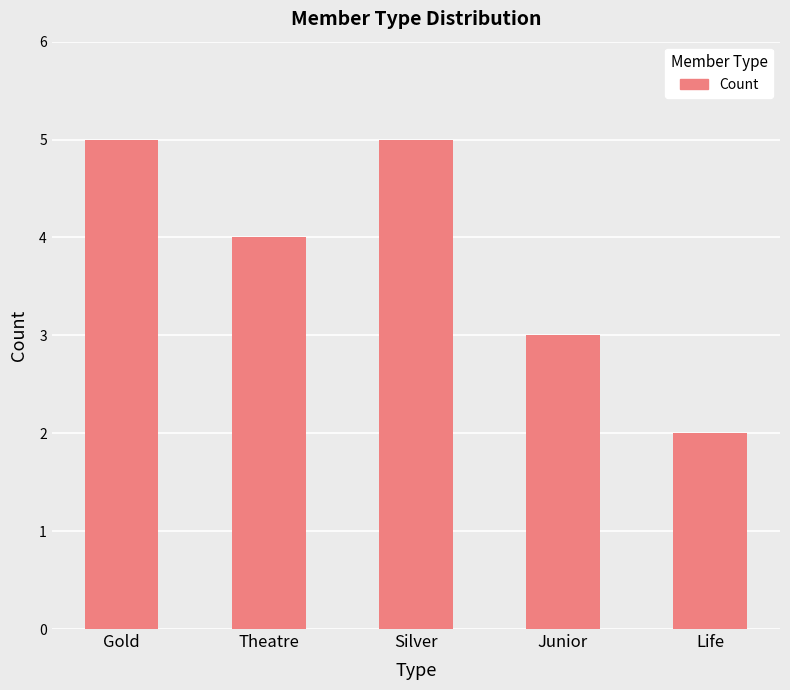

What is the average value?

4